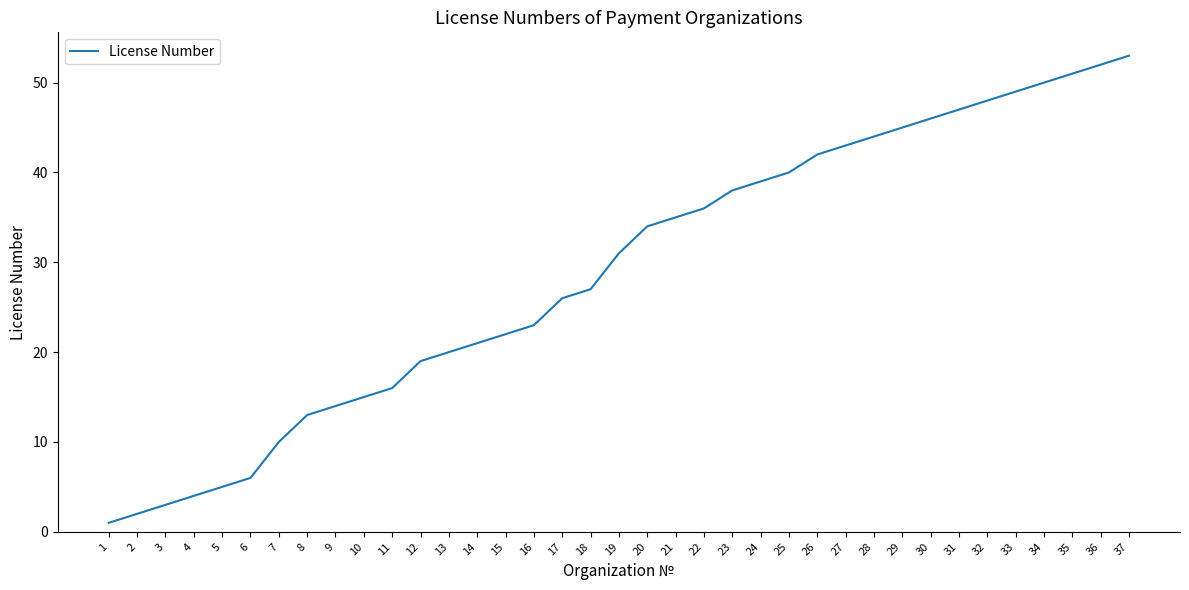

Reading left to right, list all the values displayed in this chart.

1	2	3	4	5	6	10	13	14	15	16	19	20	21	22	23	26	27	31	34	35	36	38	39	40	42	43	44	45	46	47	48	49	50	51	52	53